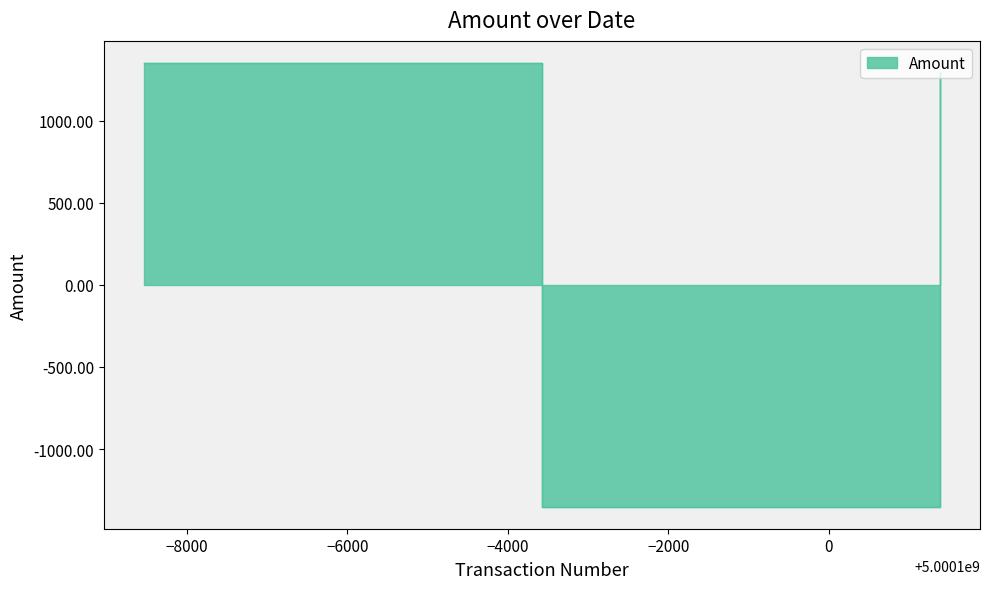

What is the average value?

432.7